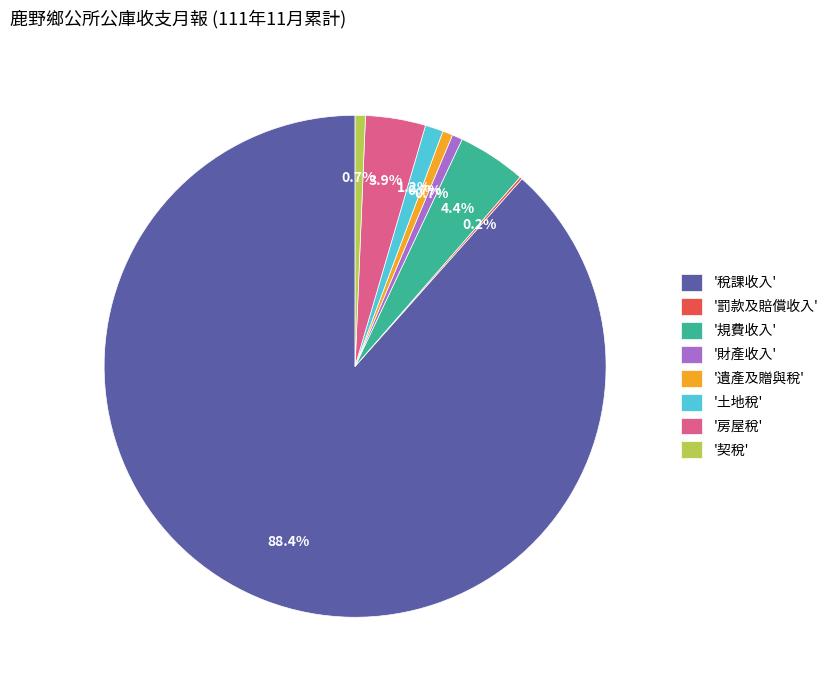

Combined, what portion of the pie is '土地稅' and '規費收入'?

5.6%